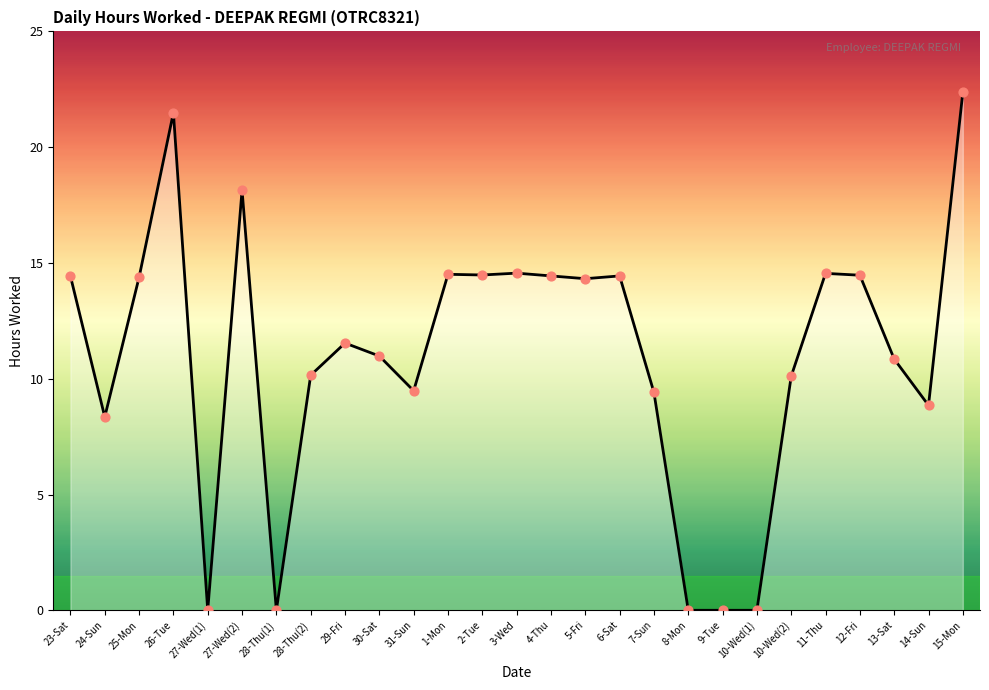

What is the change in value from 31-Sun to 9-Tue?

-9.5